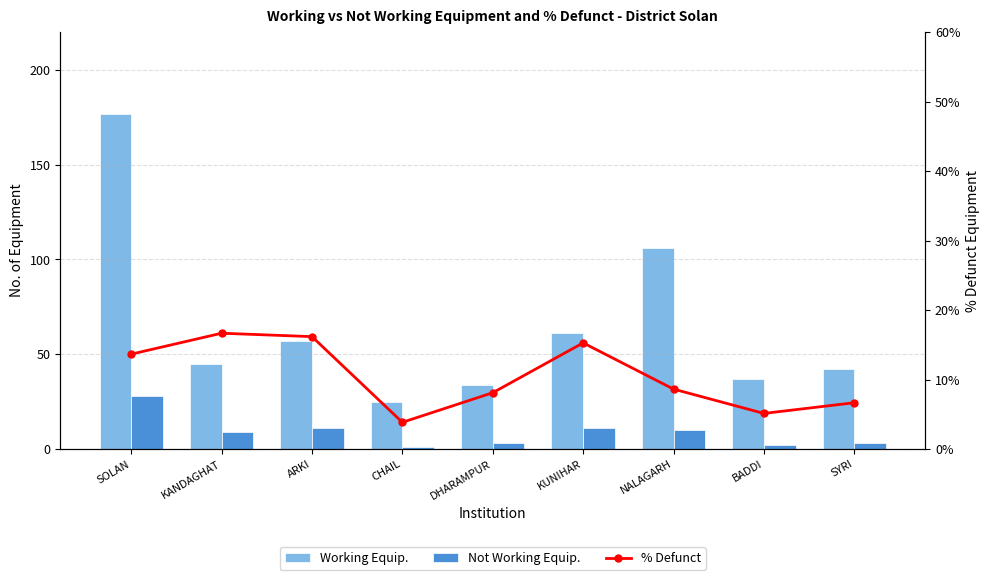

How many distinct data groups are displayed?

3